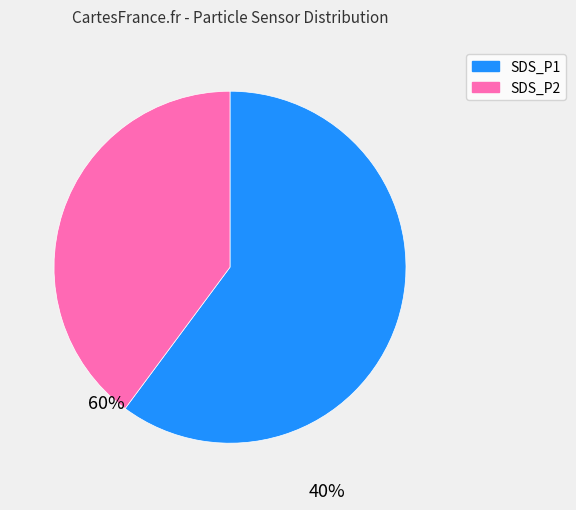

Rank the categories by value from lowest to highest.

SDS_P2, SDS_P1